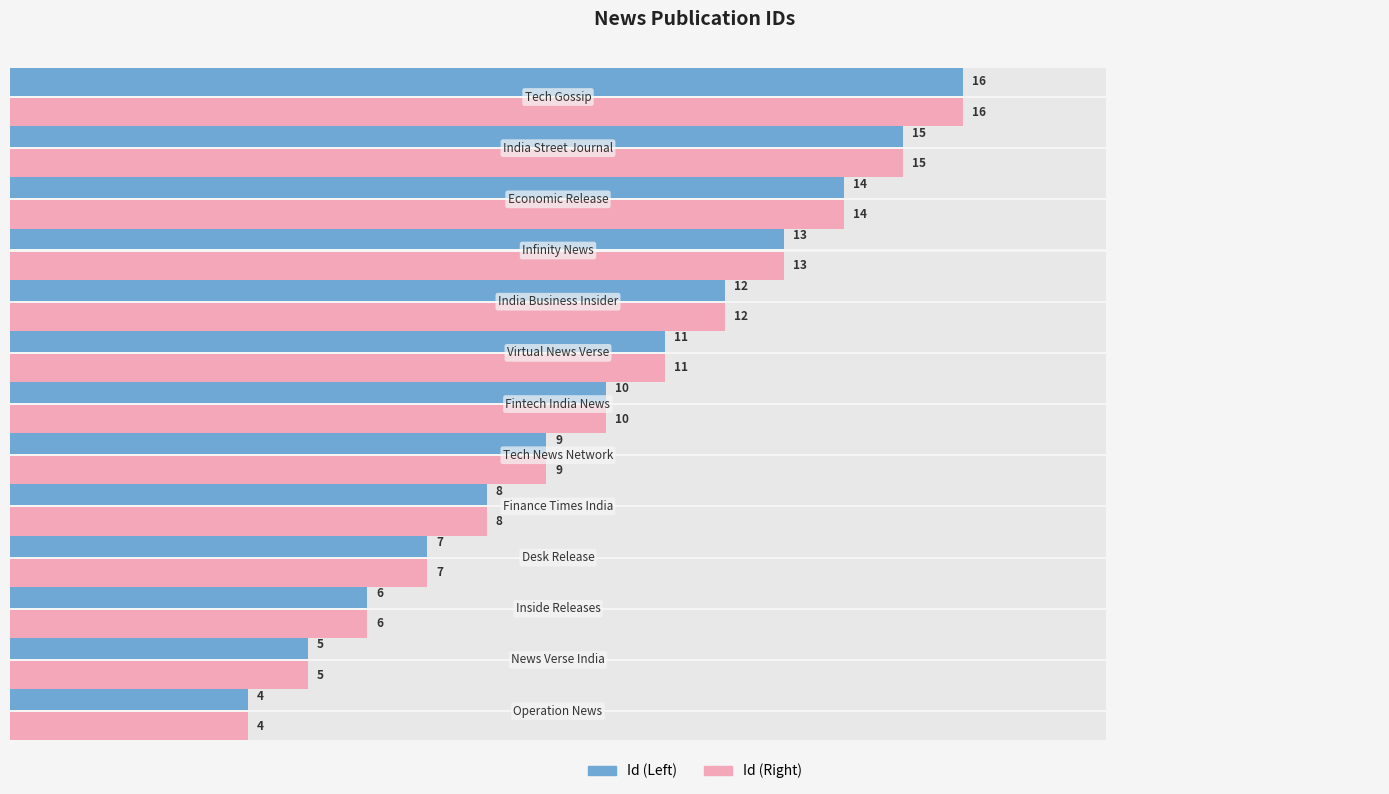

How many groups of bars are there?

13